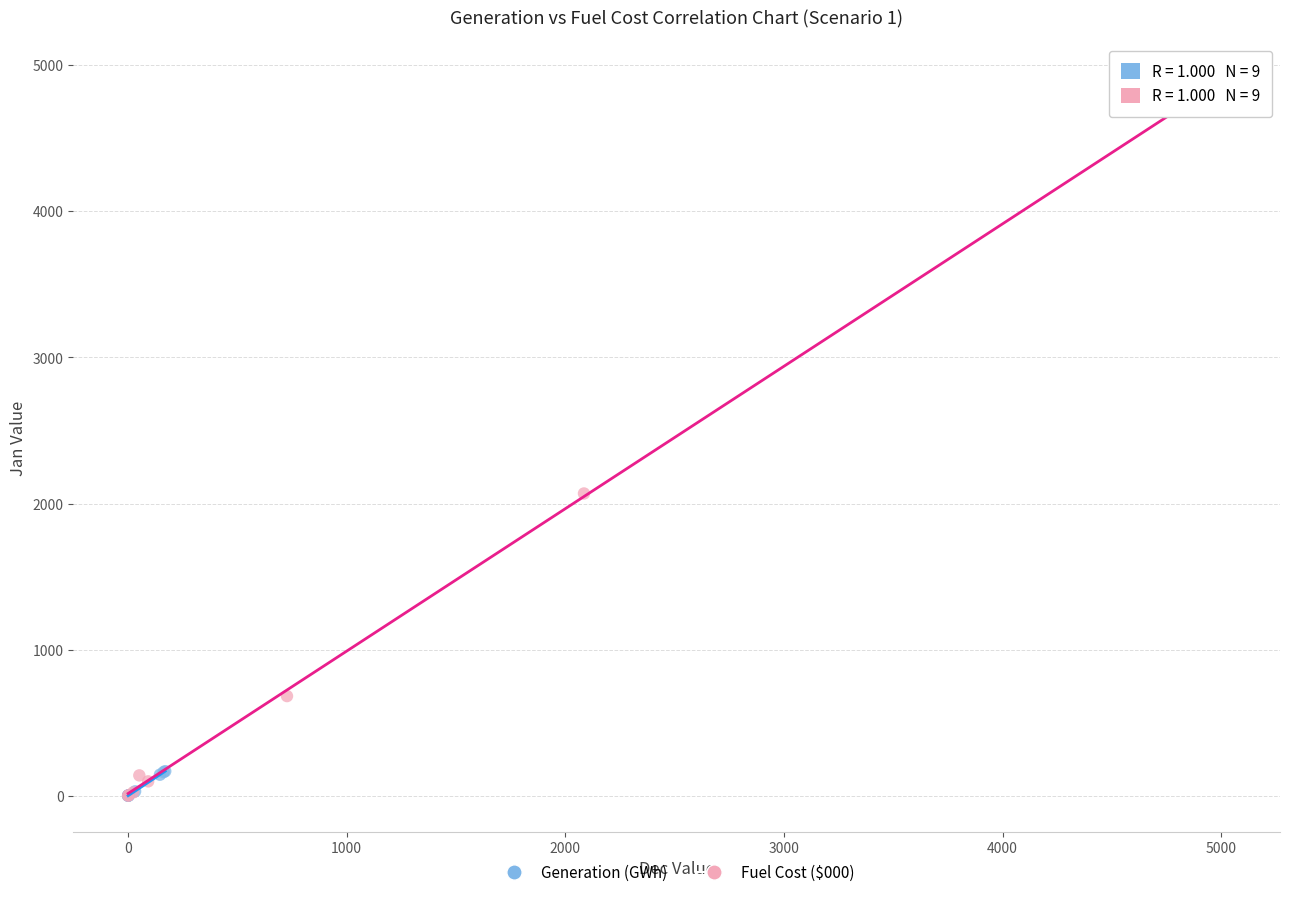

What are all the series names shown in the legend?

Generation (GWh), Fuel Cost ($000)